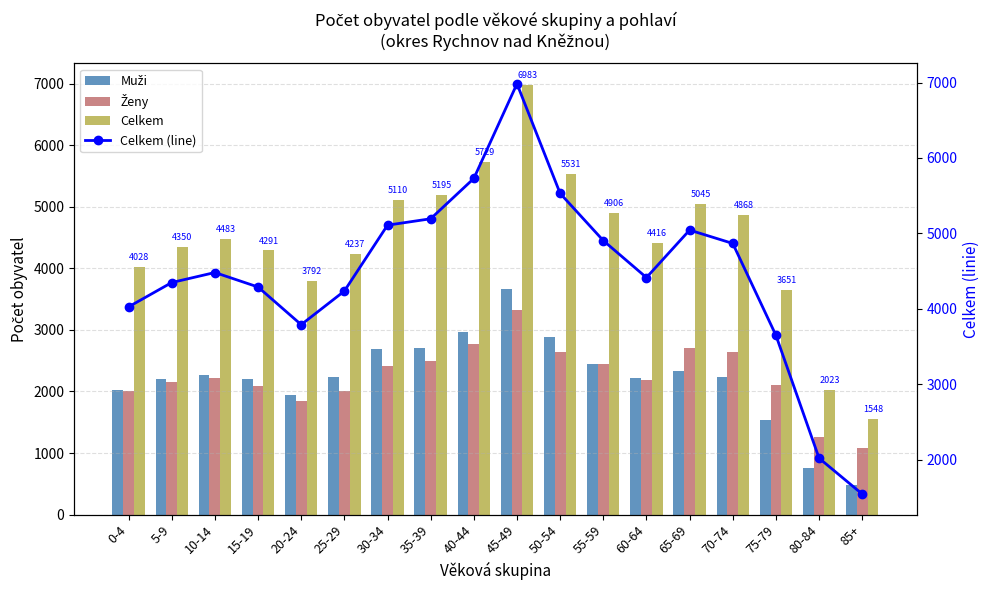

What is the difference between the Muži values at 35-39 and 65-69?

365